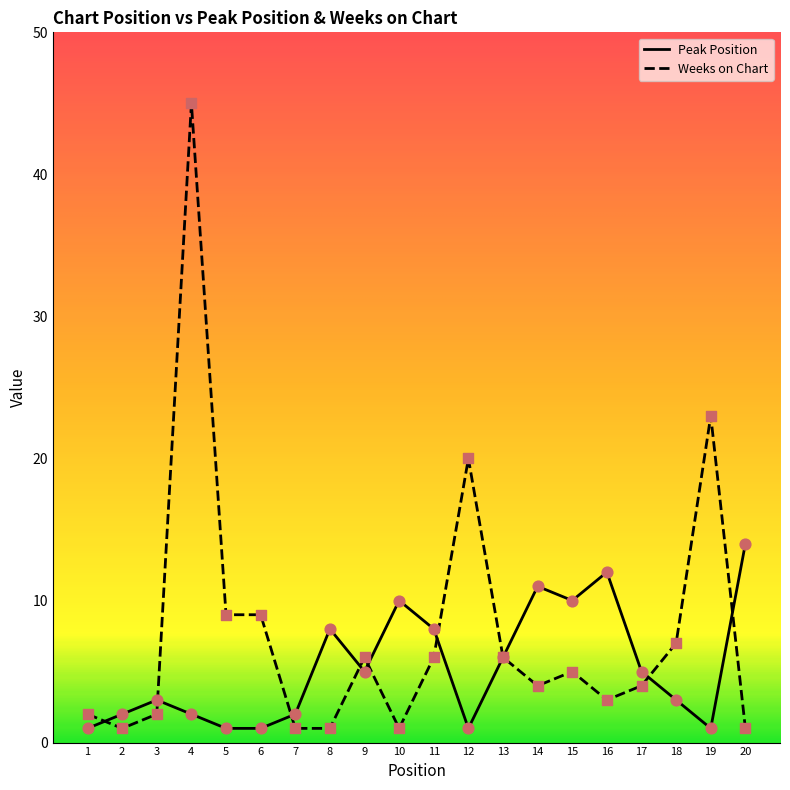

At how many categories does at least one series exceed 44?

1